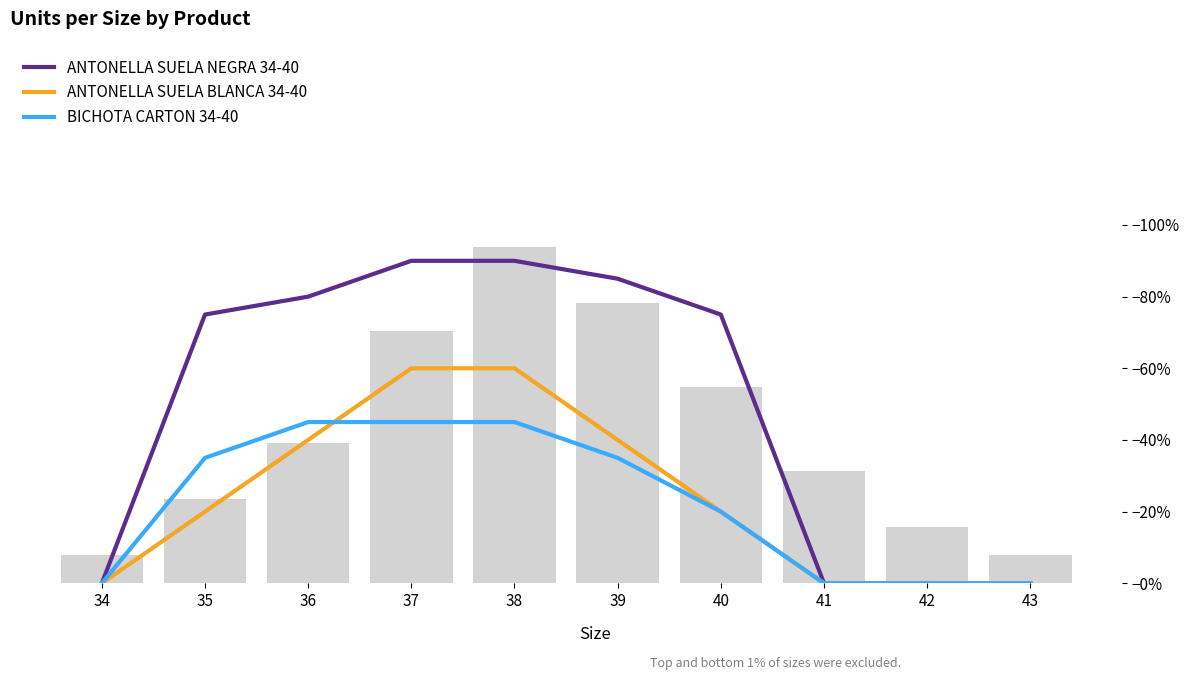

What is the total value across all series at 35?

26